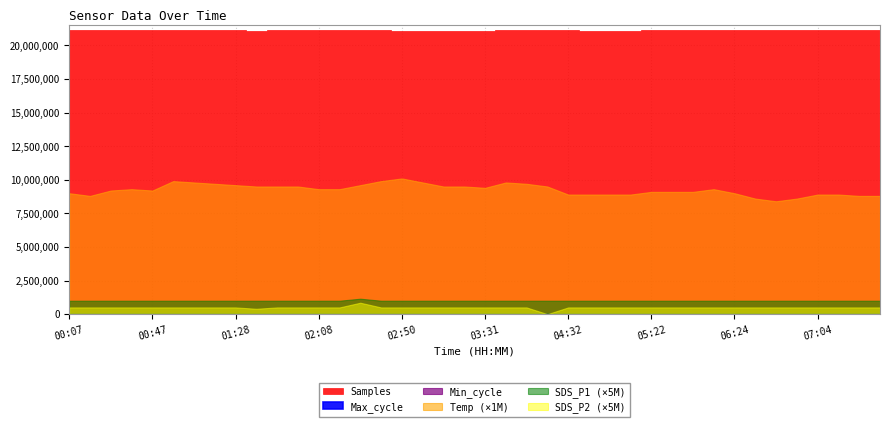

True or false: Min_cycle and Max_cycle intersect in this chart.

False